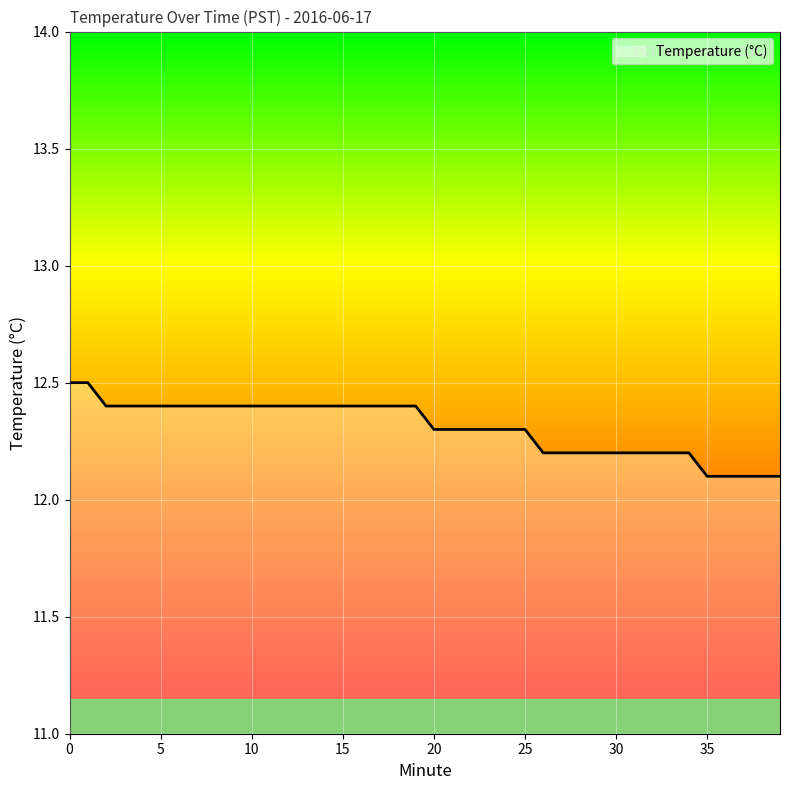

What is the greatest value displayed?

12.5